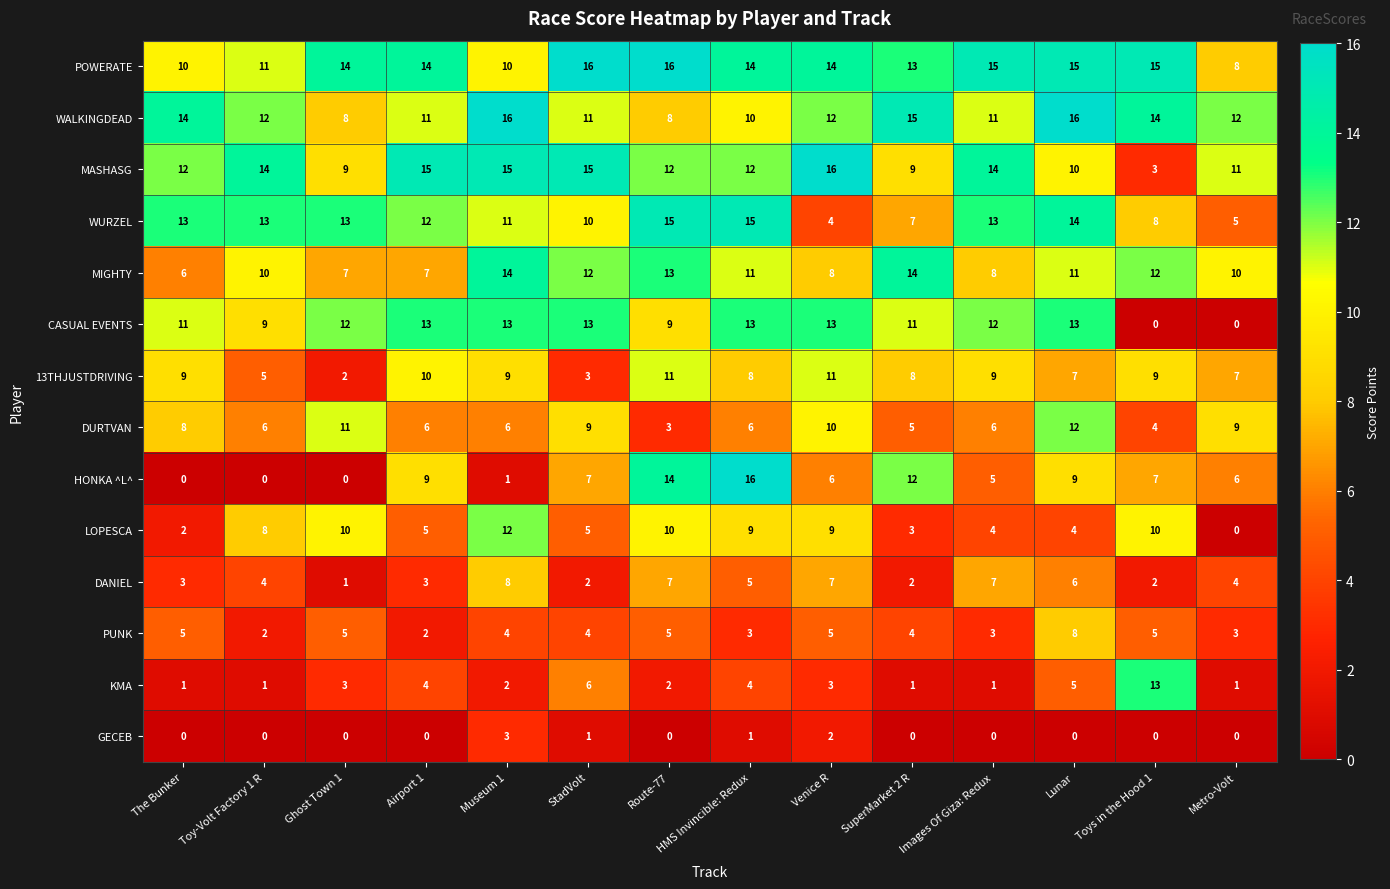

Where is POWERATE nearest to the value 12?

Toy-Volt Factory 1 R